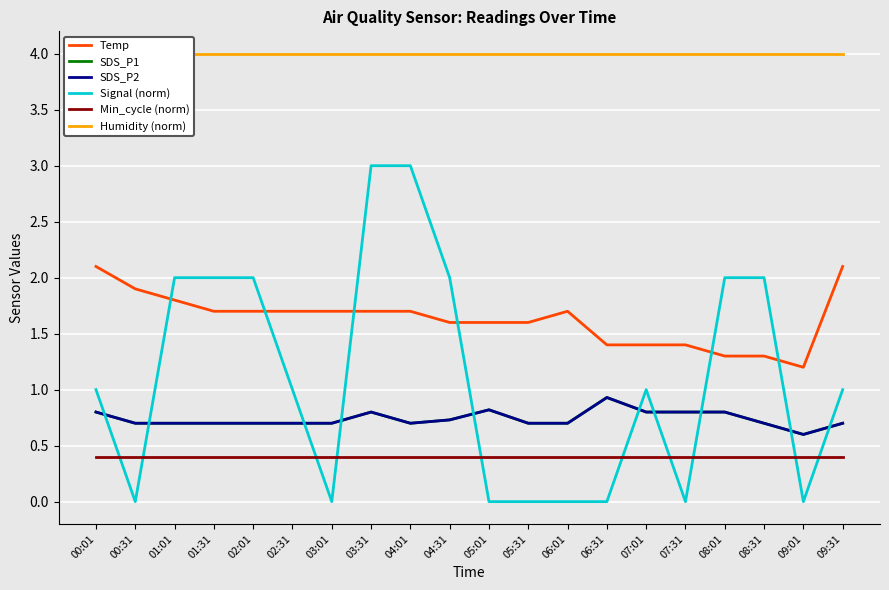

In Temp, how many points are higher than both neighbors (excluding endpoints)?

1